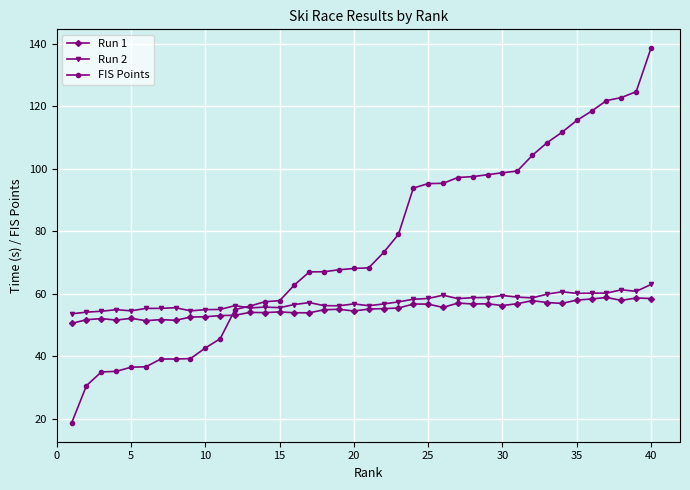

In Run 2, how many points are higher than both neighbors (excluding endpoints)?

10